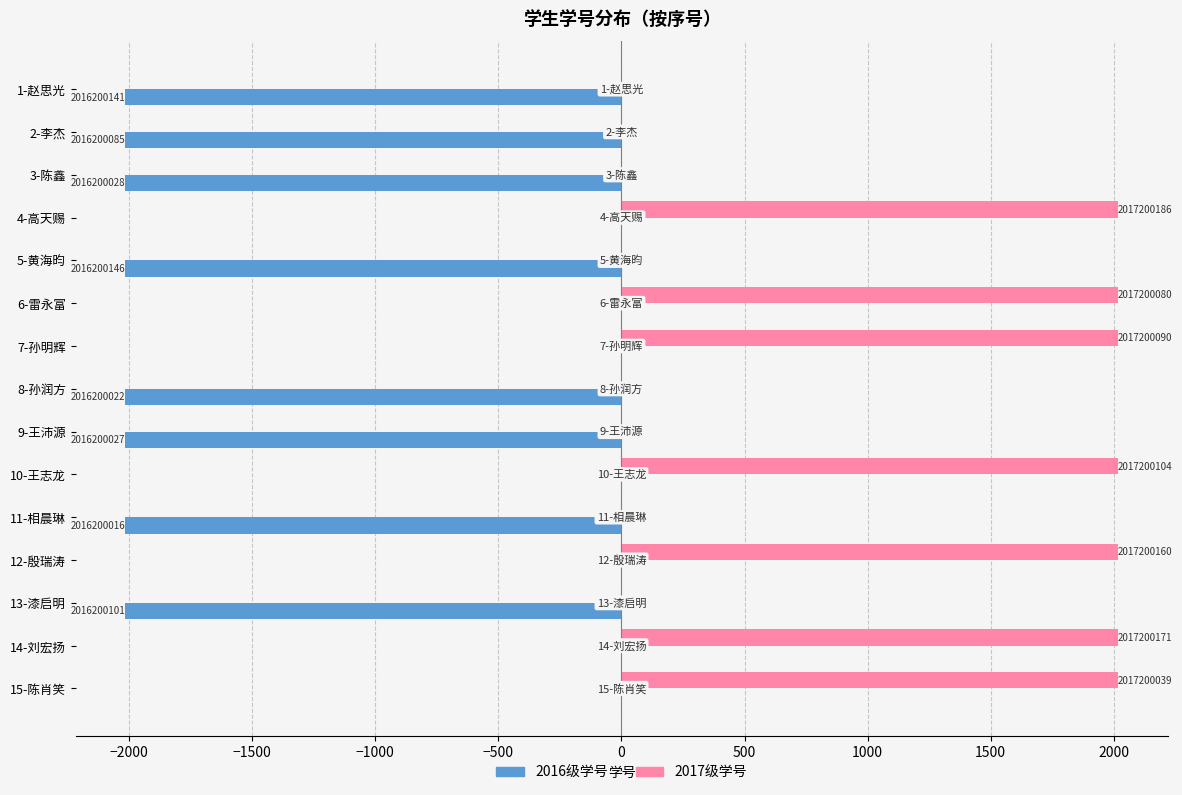

What are all the series names shown in the legend?

2016级学号, 2017级学号